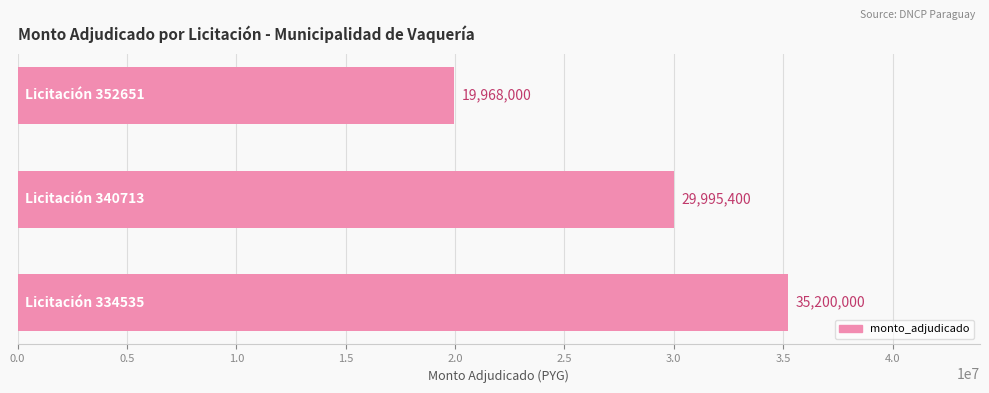

What is the minimum value shown in the chart?

19968000